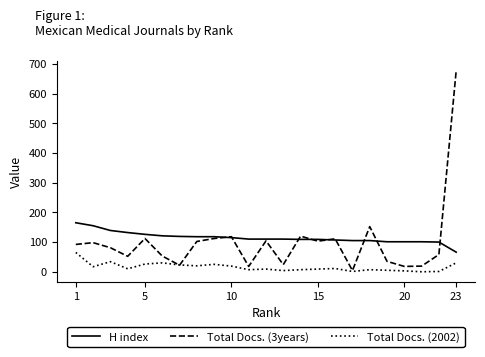

Which series has the widest spread of values?

Total Docs. (3years)